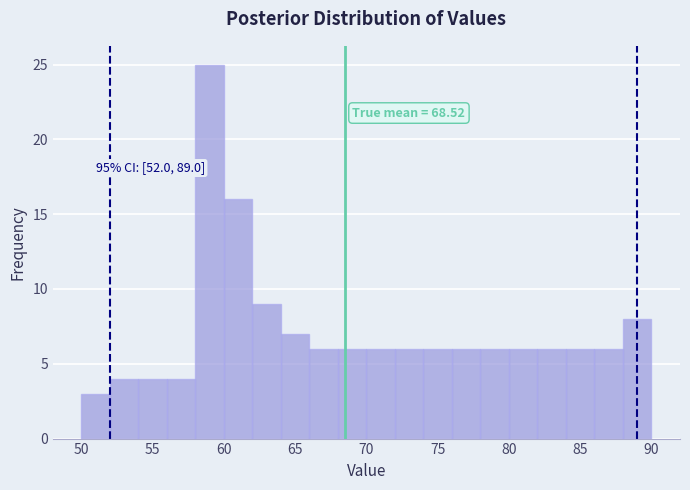

Which range on the x-axis has the tallest bar?

58 to 60